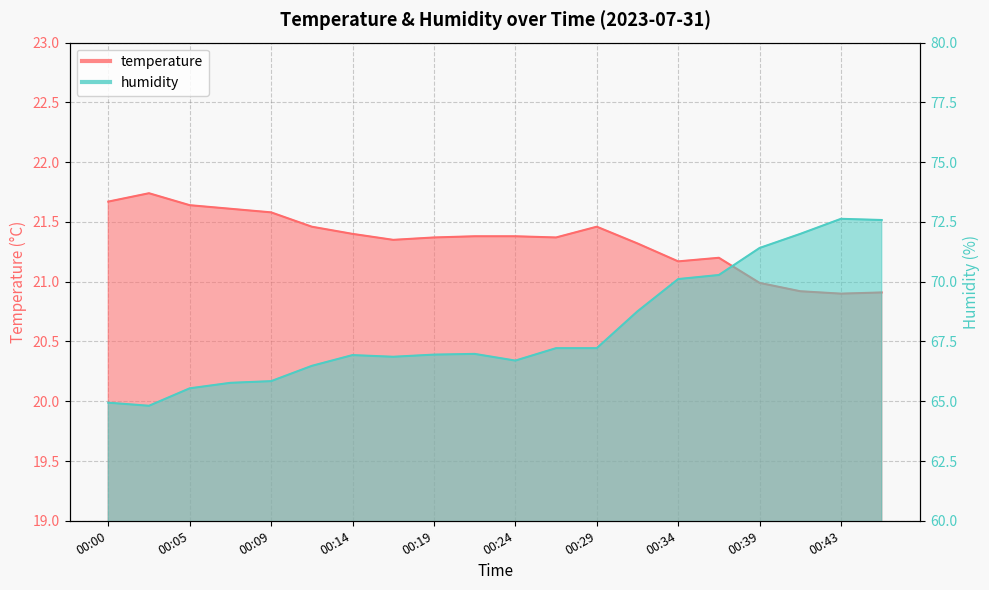

How many lines are shown in the chart?

2